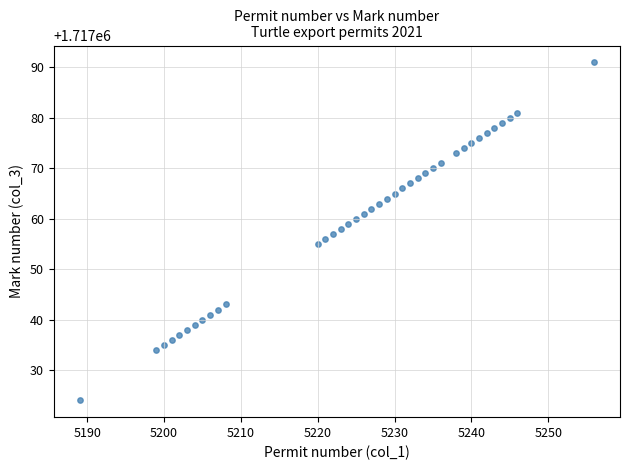

What is the range of Y values (max minus min)?

67